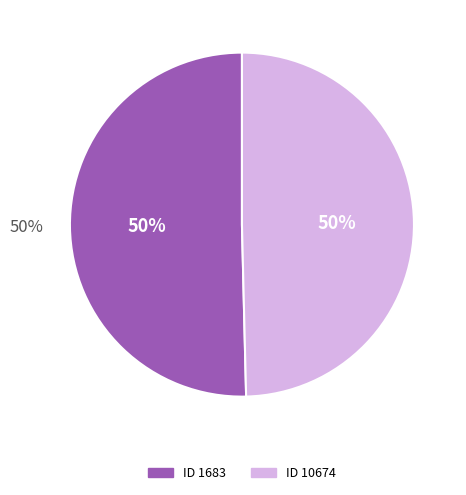

Is the sum of 1683 and 10674 greater than half?

Yes